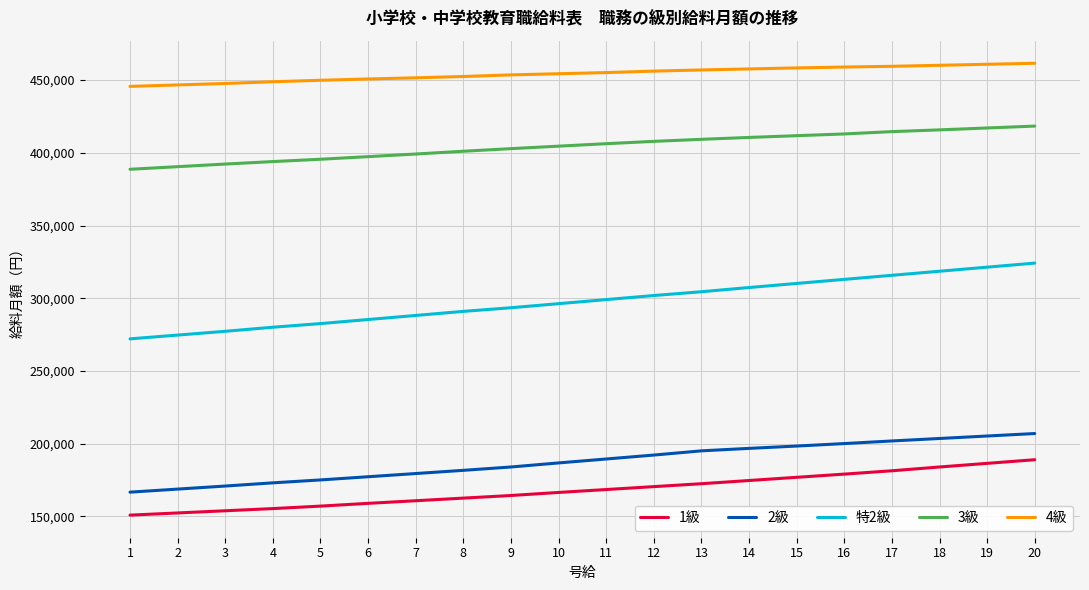

What is the greatest value displayed?

461600